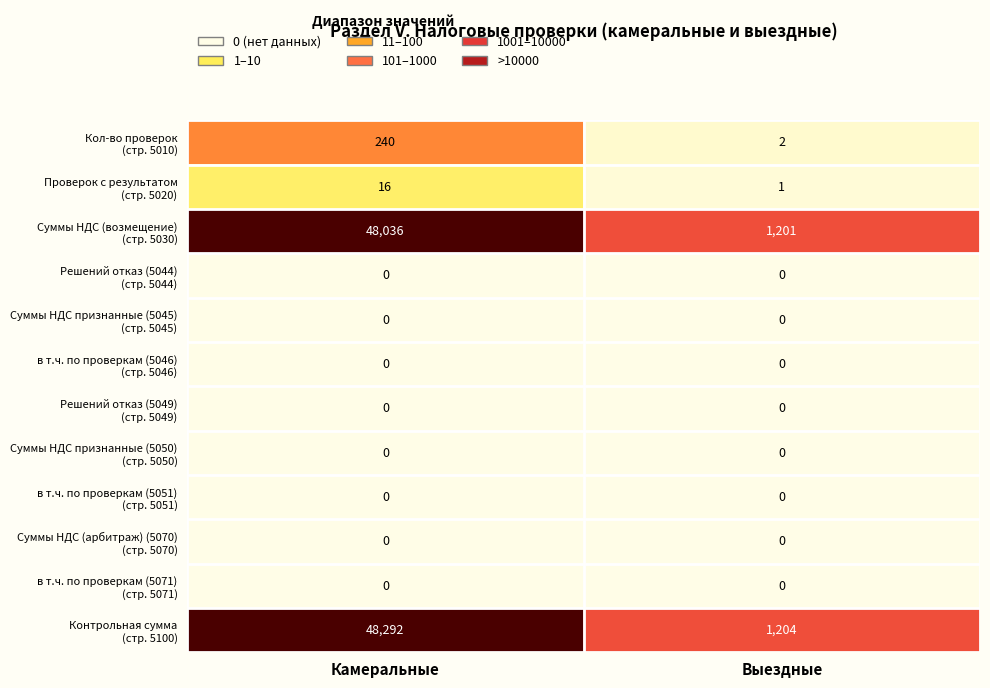

What is the spread (max minus min) of values at Выездные?

1204